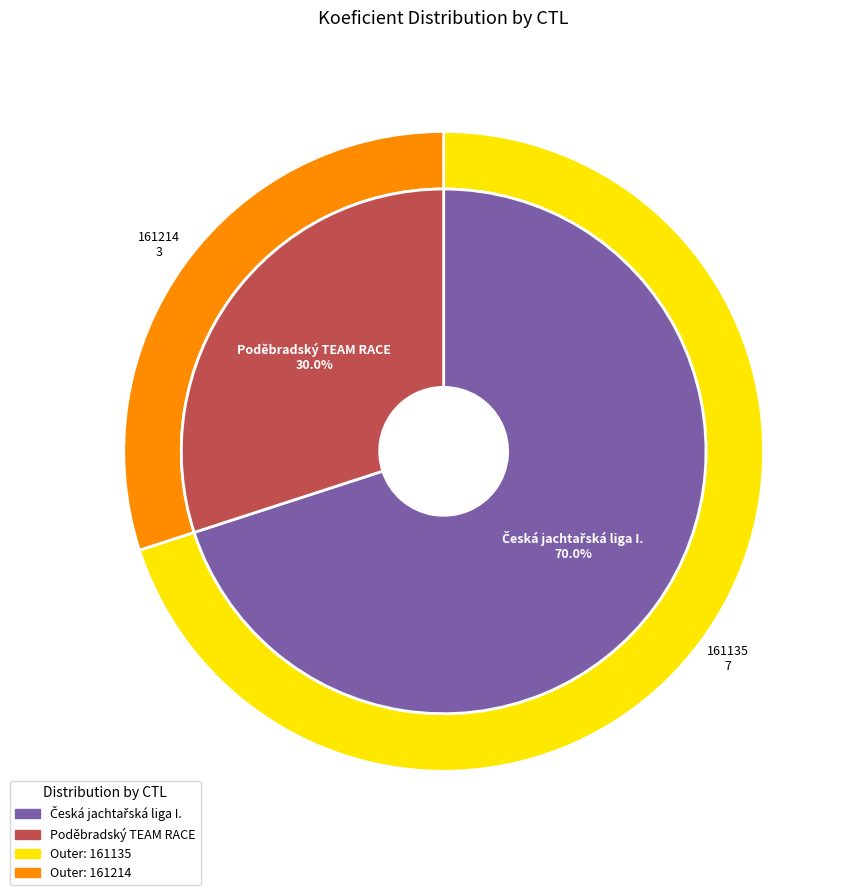

Is it true that 161135 is 61% of the pie?

False